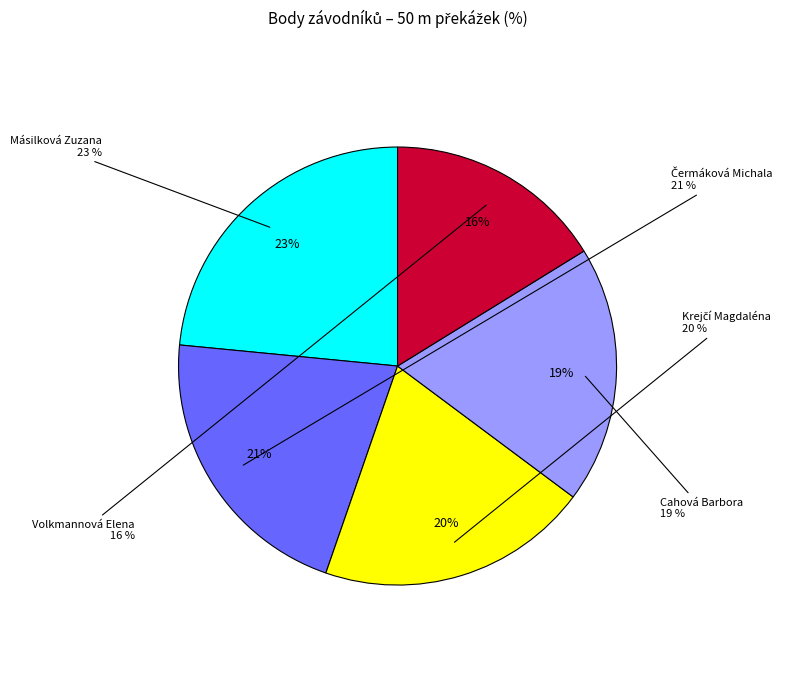

Which slice is the smallest?

Volkmannová Elena